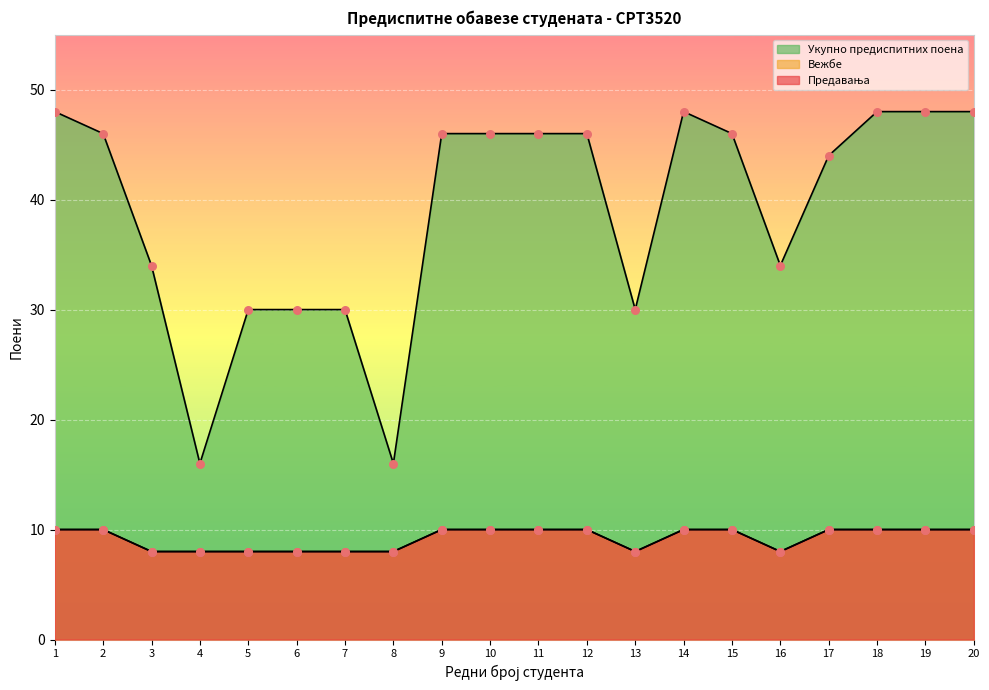

Which series contains the lowest Y value?

Предавања